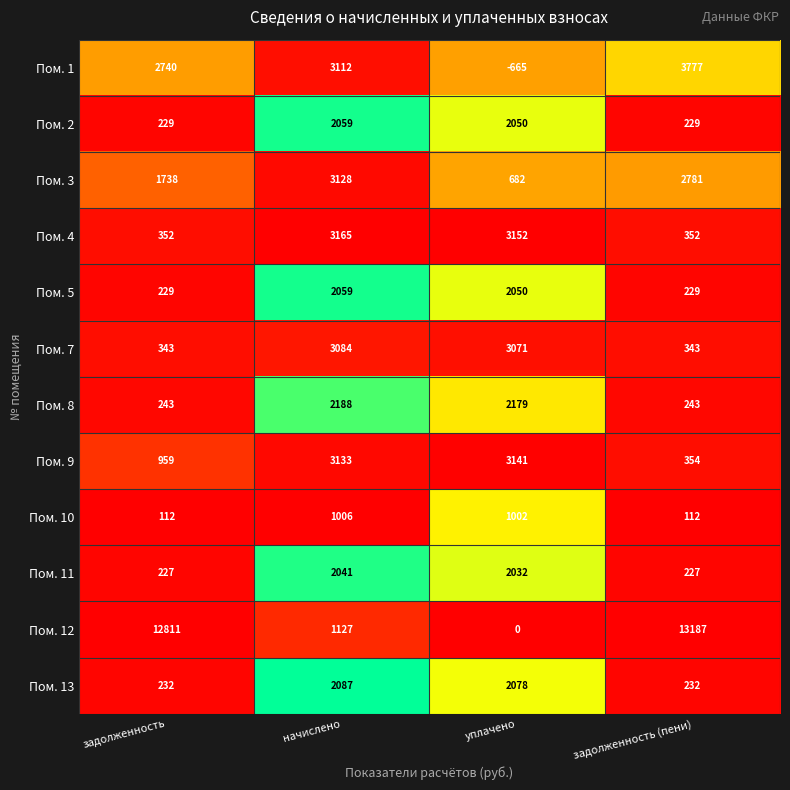

What is the difference between the Пом. 5 values at начислено and задолженность?

1830